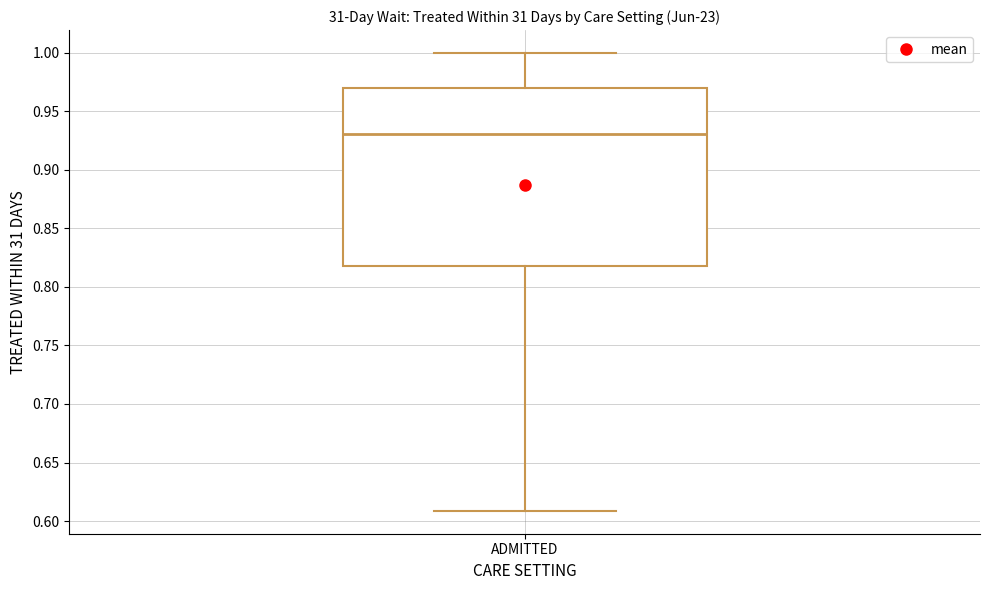

Transcribe this box plot: give where the median line is, the range the box spans, and where the two whiskers end, as read against the y-axis. The values are not printed on the chart, so give them approximately, as read against the axis.

median 0.93, box 0.82 to 0.97, whiskers 0.61 to 1.00